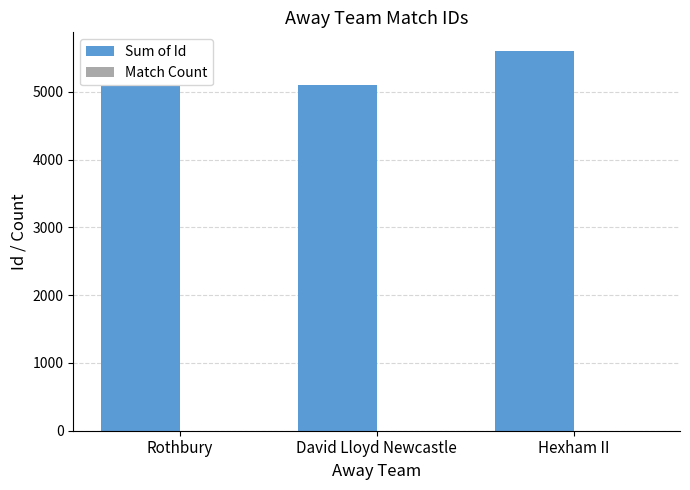

At which label is Sum of Id closest to 5343?

David Lloyd Newcastle